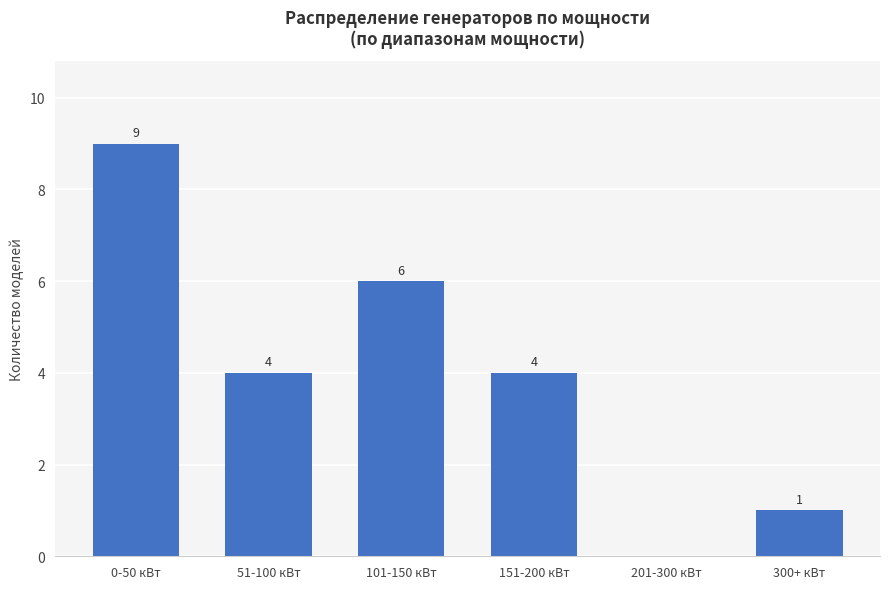

Count the number of data series in this chart.

1